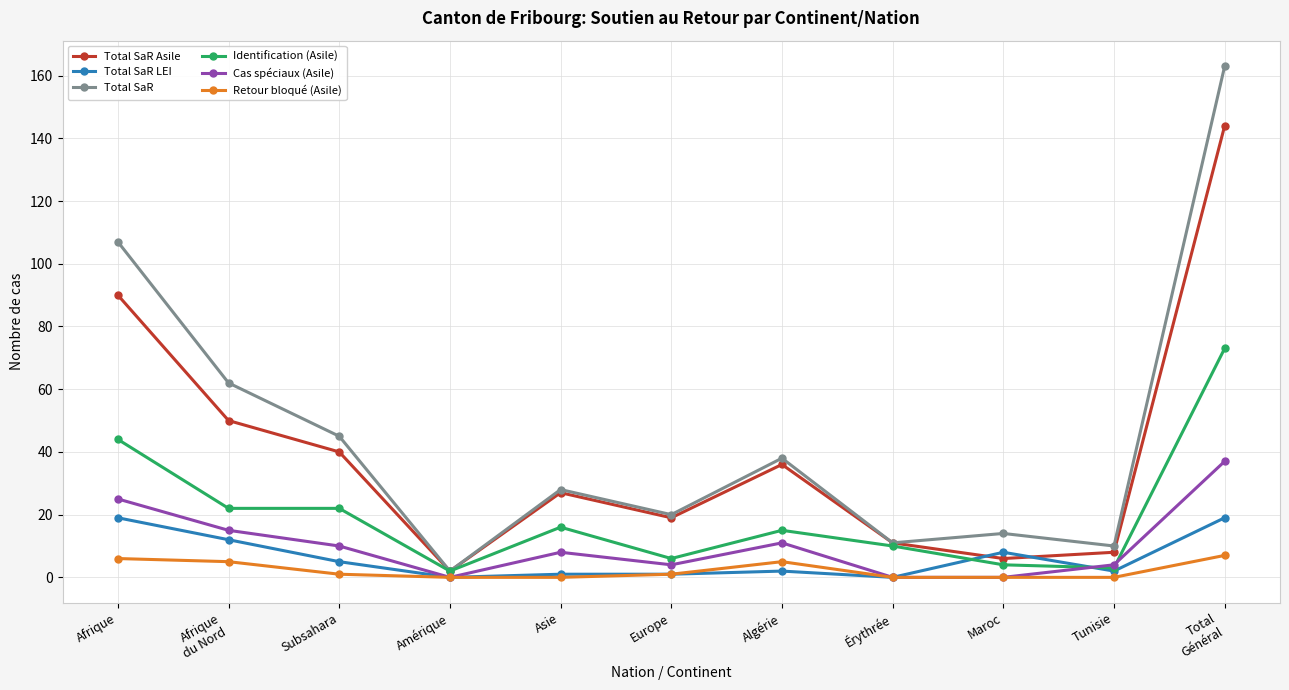

At which category is the sum across all series the highest?

Total
Général